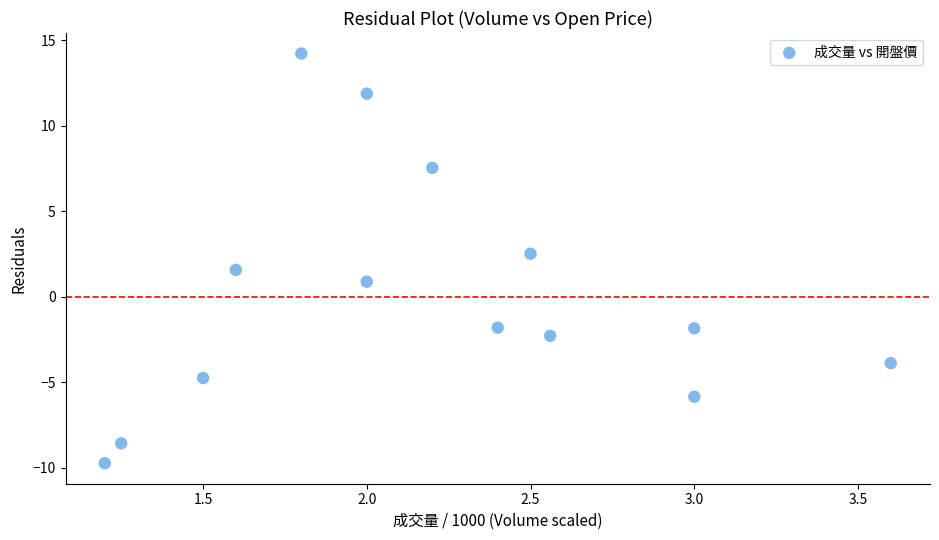

What is the range of Y values (max minus min)?

24.0